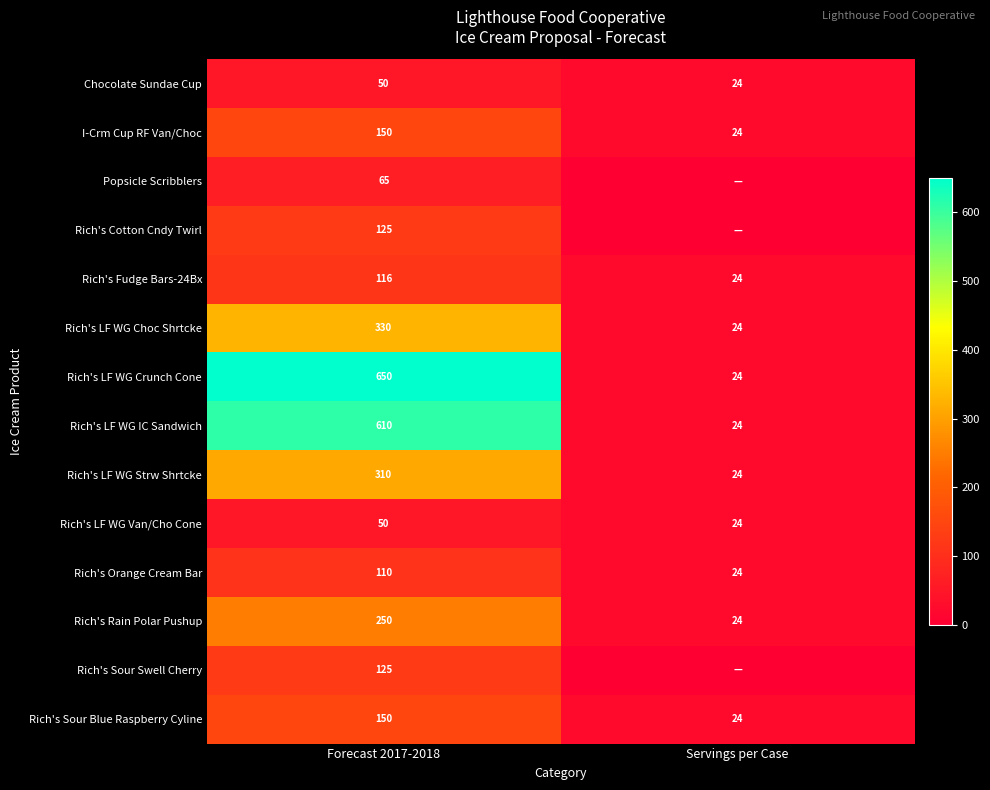

At which category does the chart reach its minimum across all series?

Servings per Case